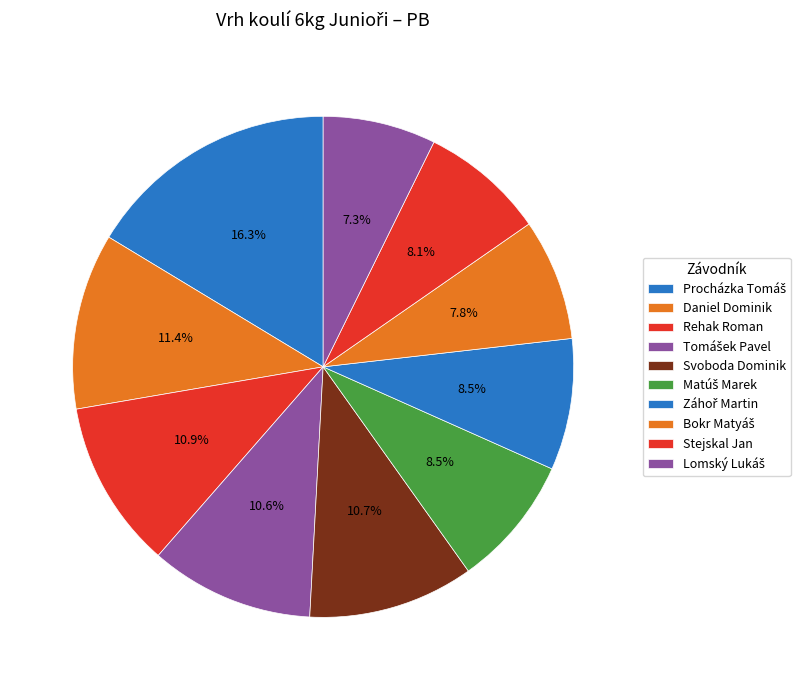

What percentage is the Lomský Lukáš slice, to the nearest percent?

7%